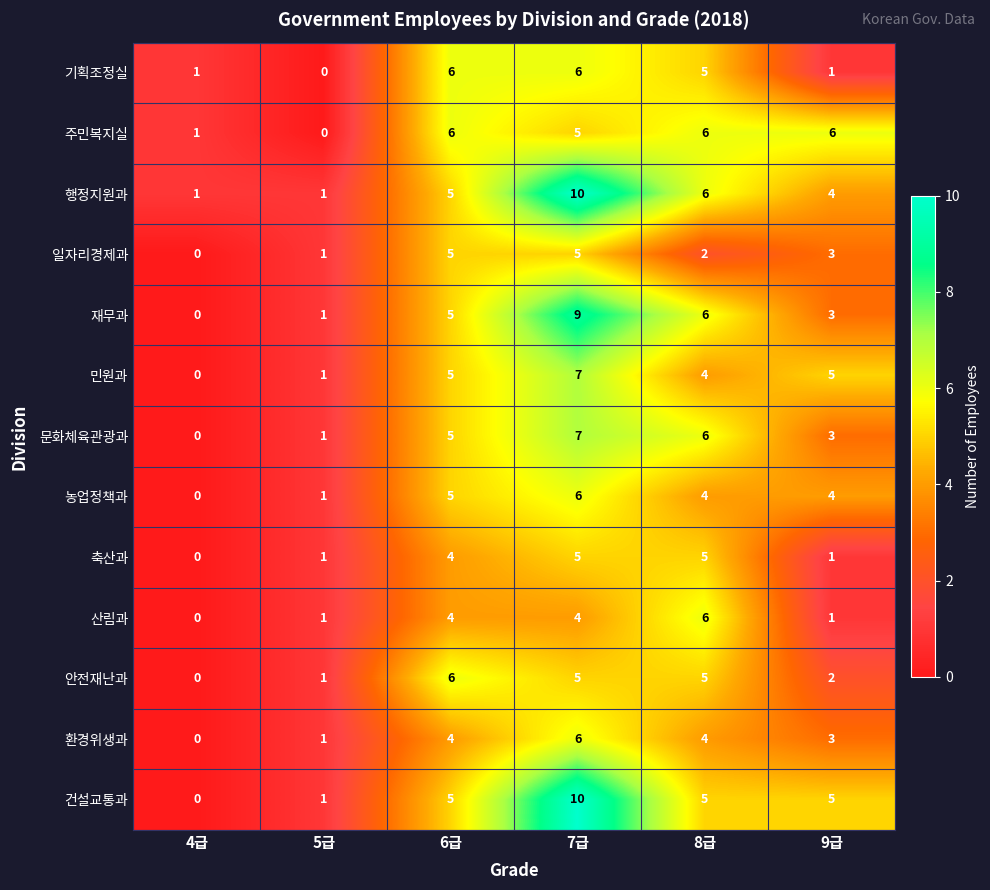

What is the difference between the 행정지원과 values at 5급 and 8급?

5